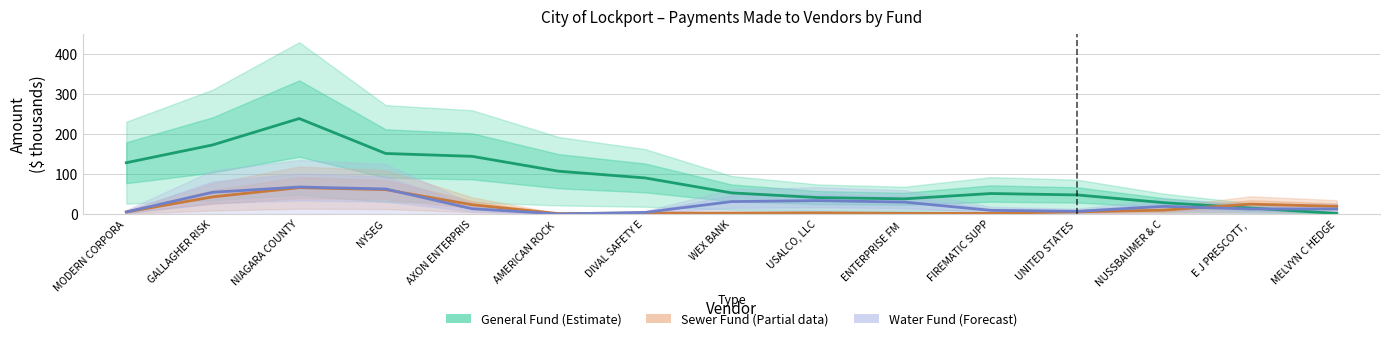

True or false: Sewer Fund (Estimate based on partial data) has a value of 1.6 at ENTERPRISE FM .

True